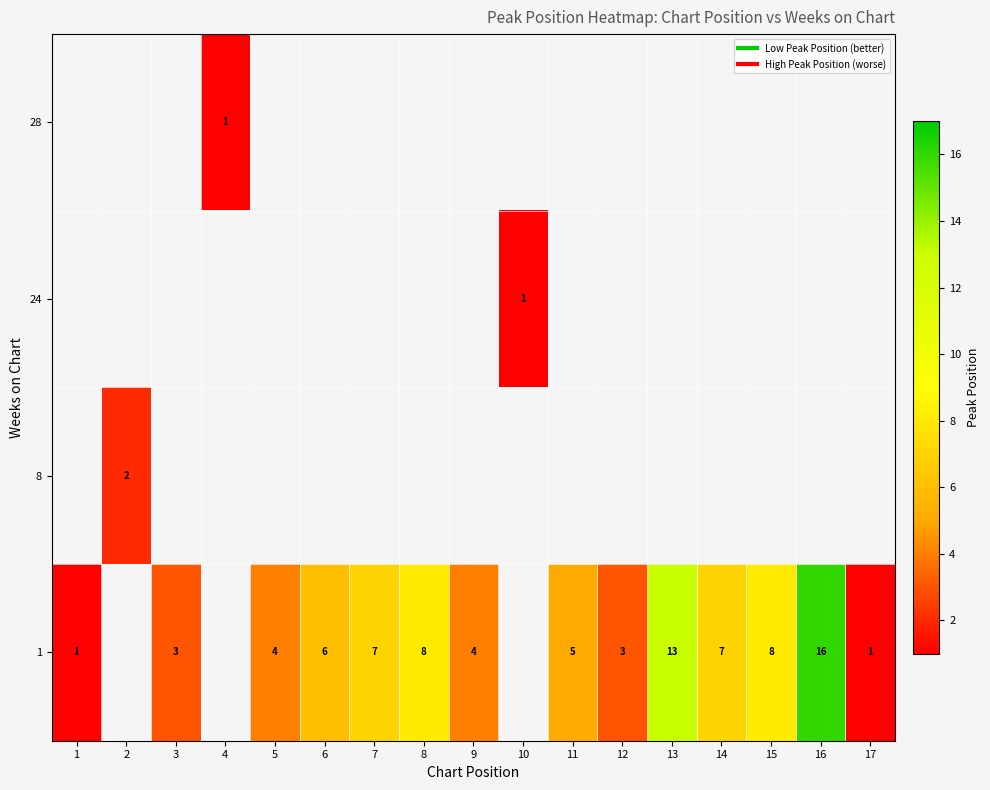

What is the difference between the row_3 values at 16 and 17?

15.0